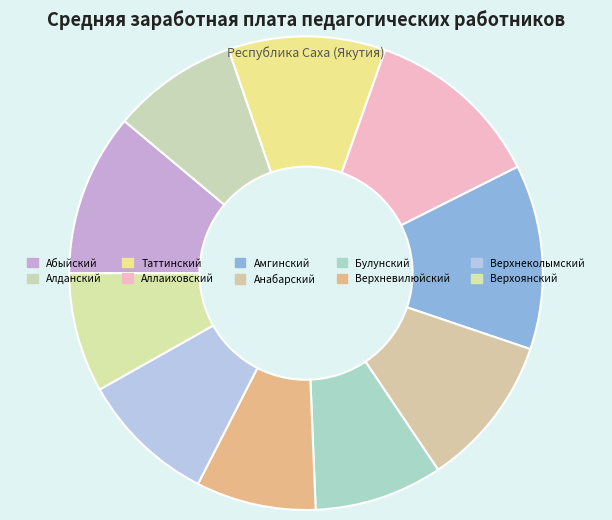

Which has a higher value, Булунский or Таттинский?

Таттинский